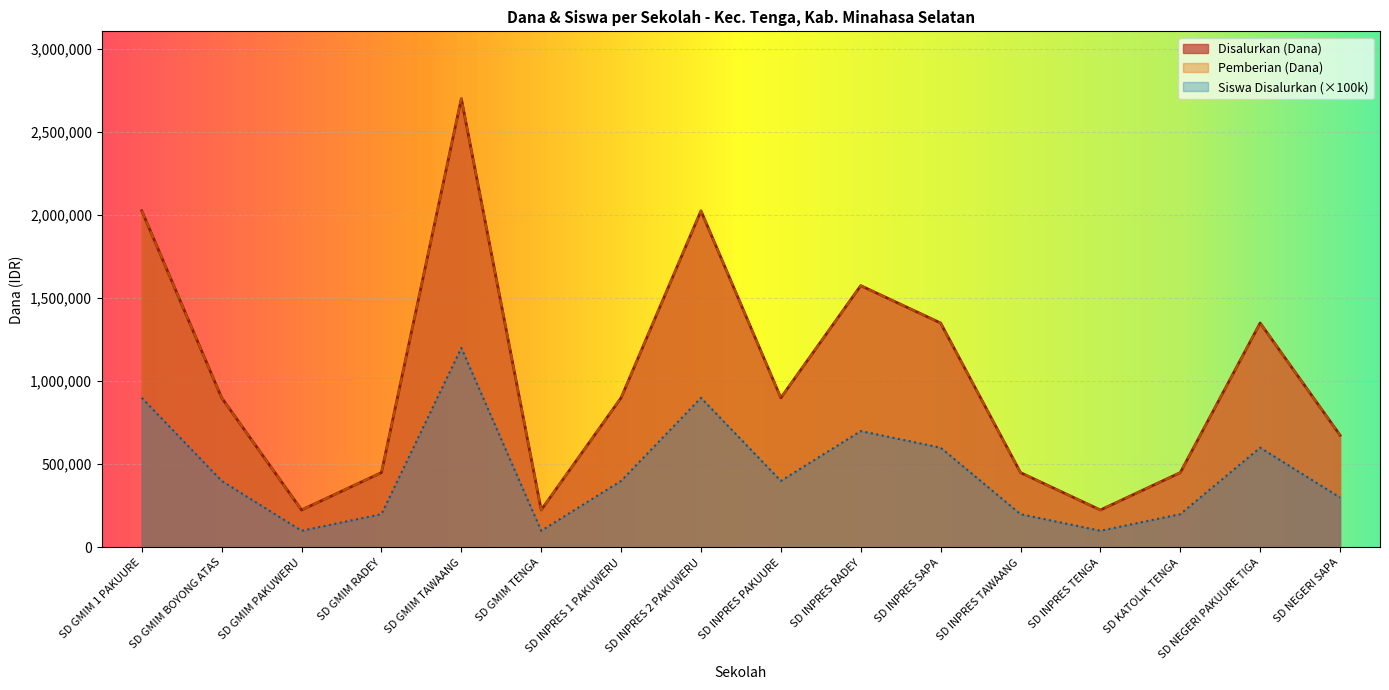

Which series has the largest total across all categories?

Disalurkan (Dana)